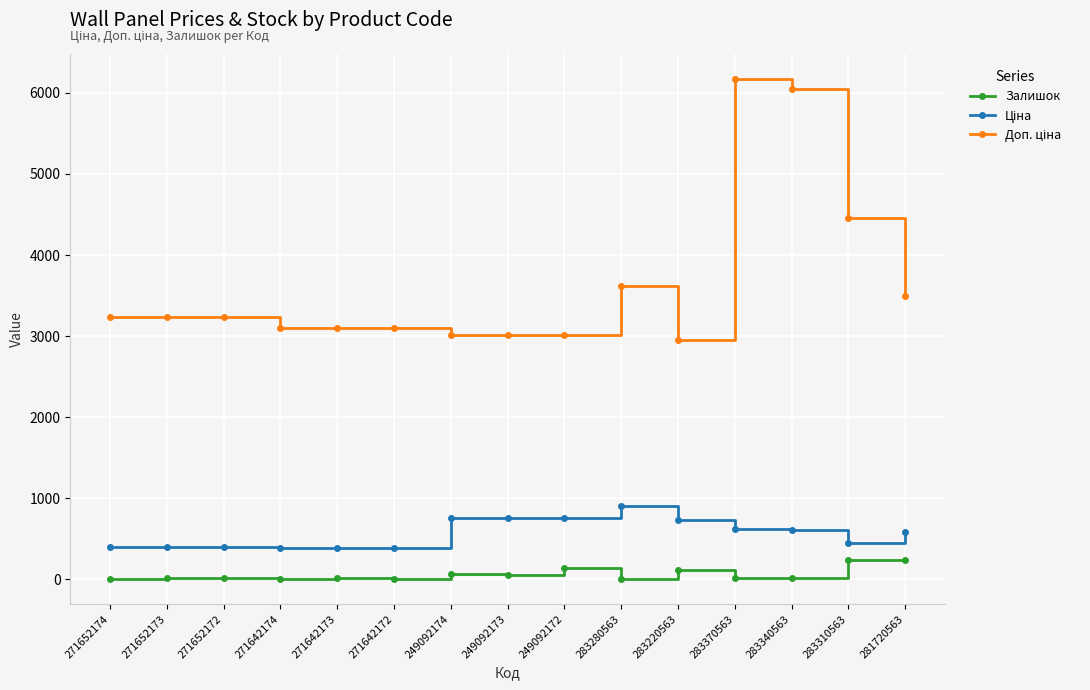

What is the total value across all series at 249092172?

3904.8